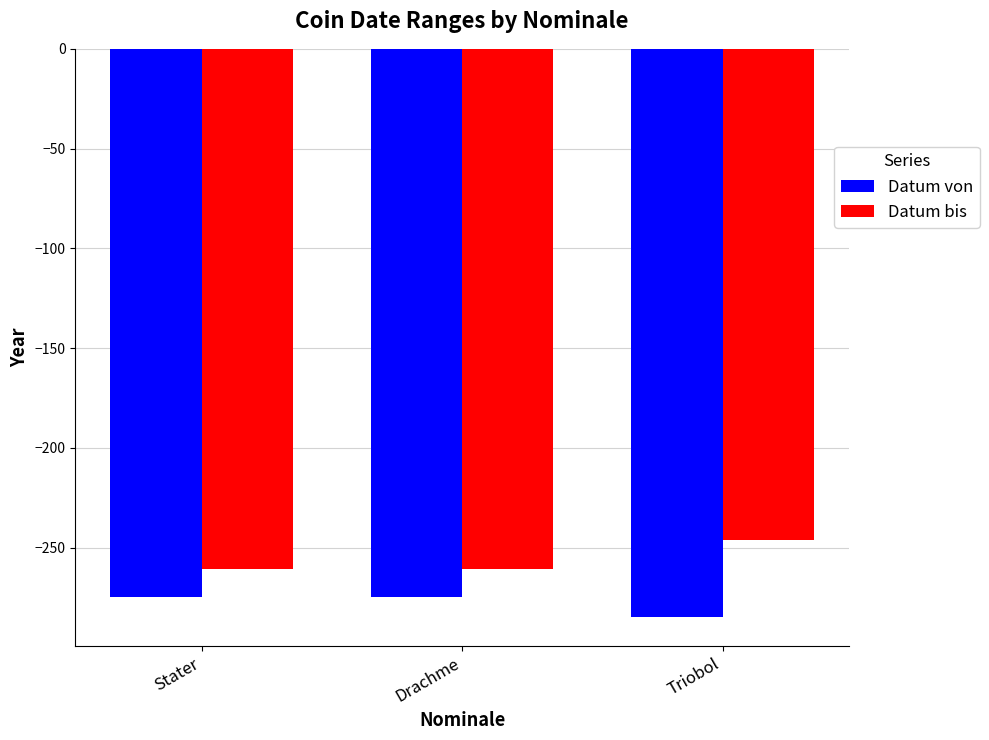

Are the bars grouped side by side (vs. stacked)?

Yes